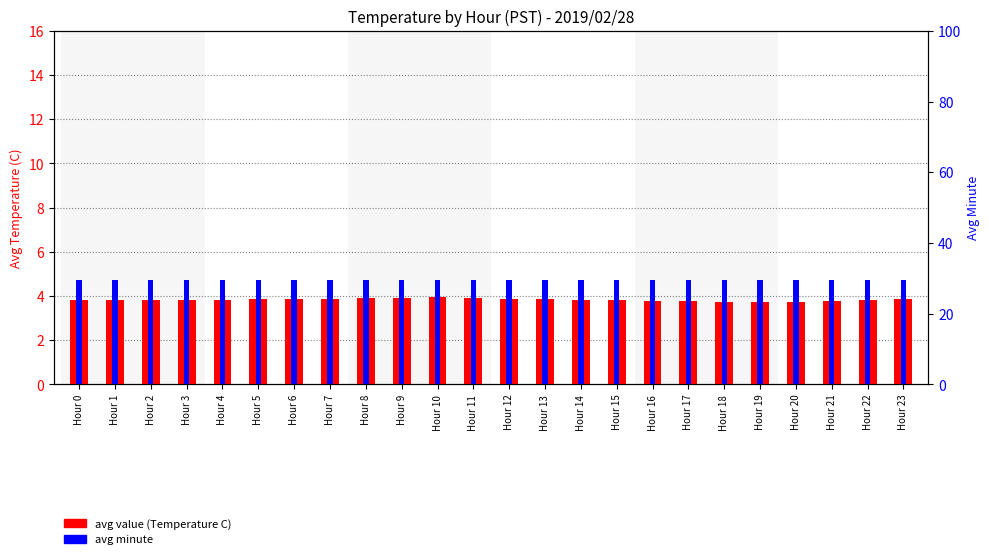

How many categories are shown in the chart?

24